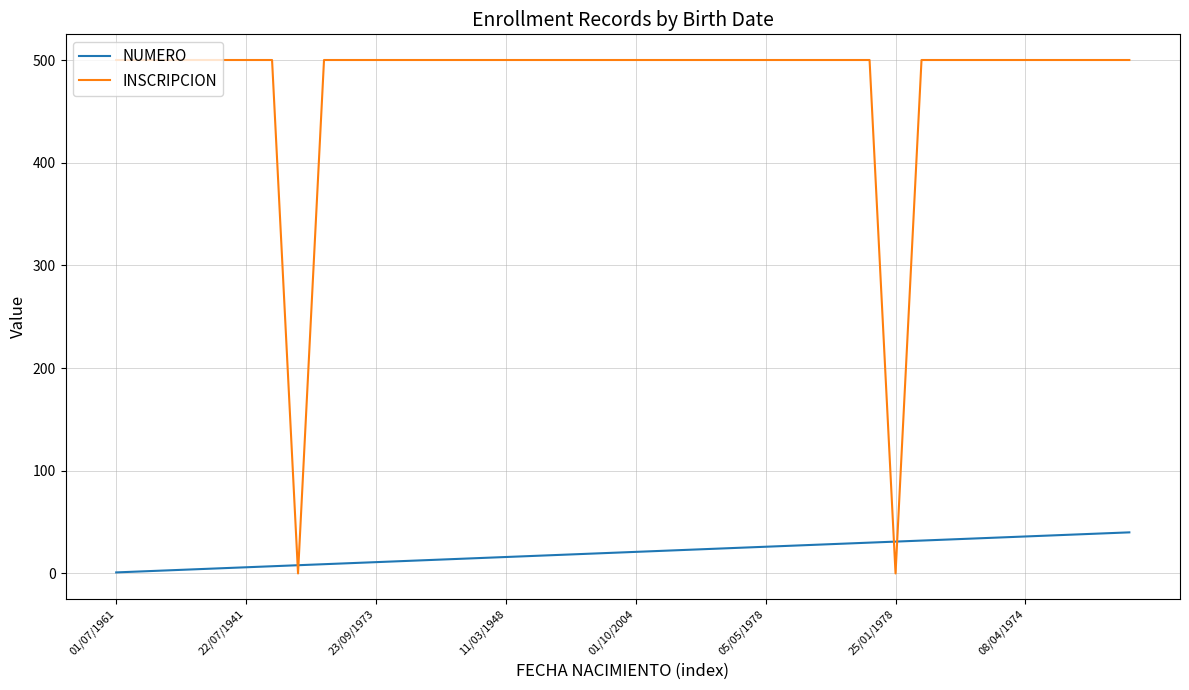

Which series has the widest spread of values?

INSCRIPCION